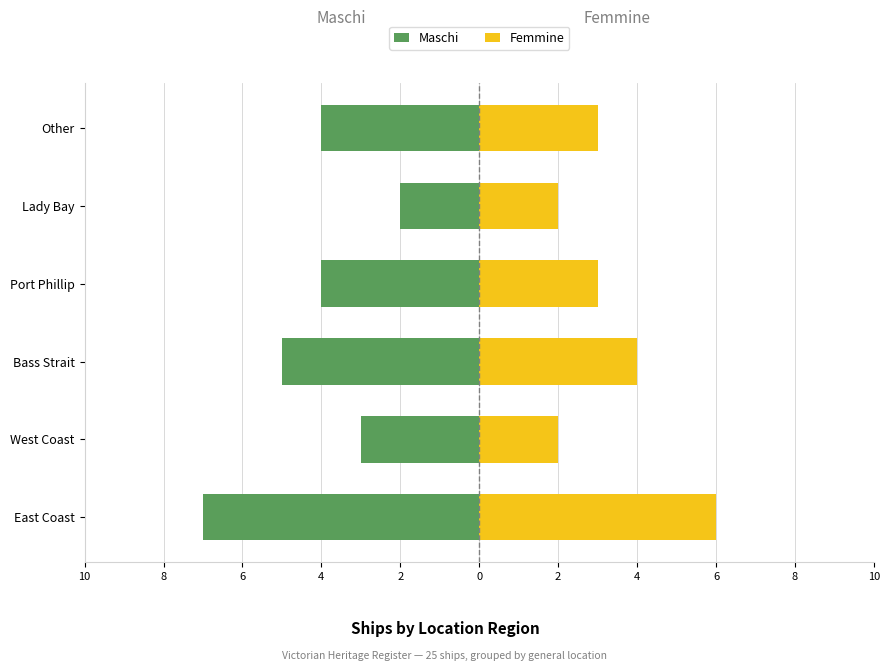

What is the maximum value for Maschi?

-2